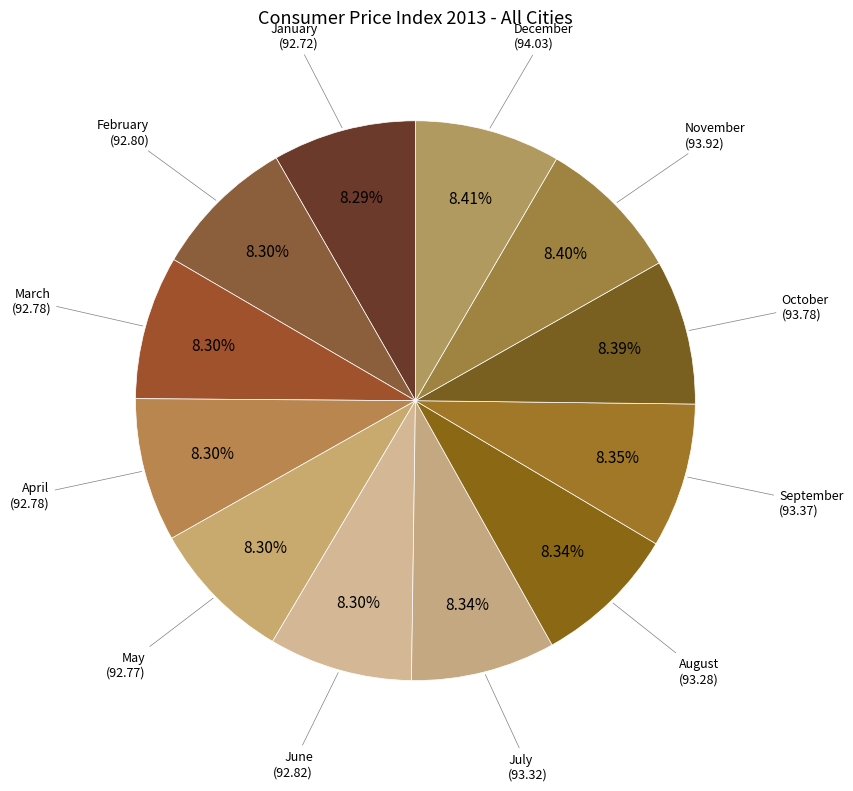

What is the ratio of the value at January to the value at December?

1.0